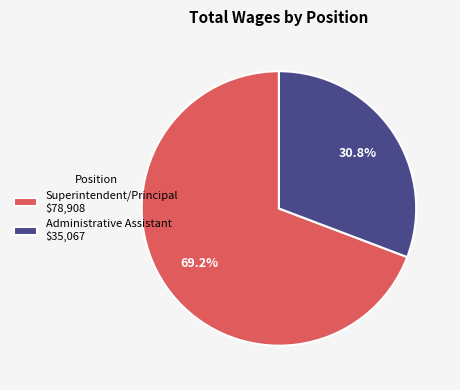

Which slice represents more than half of the pie?

Superintendent/Principal